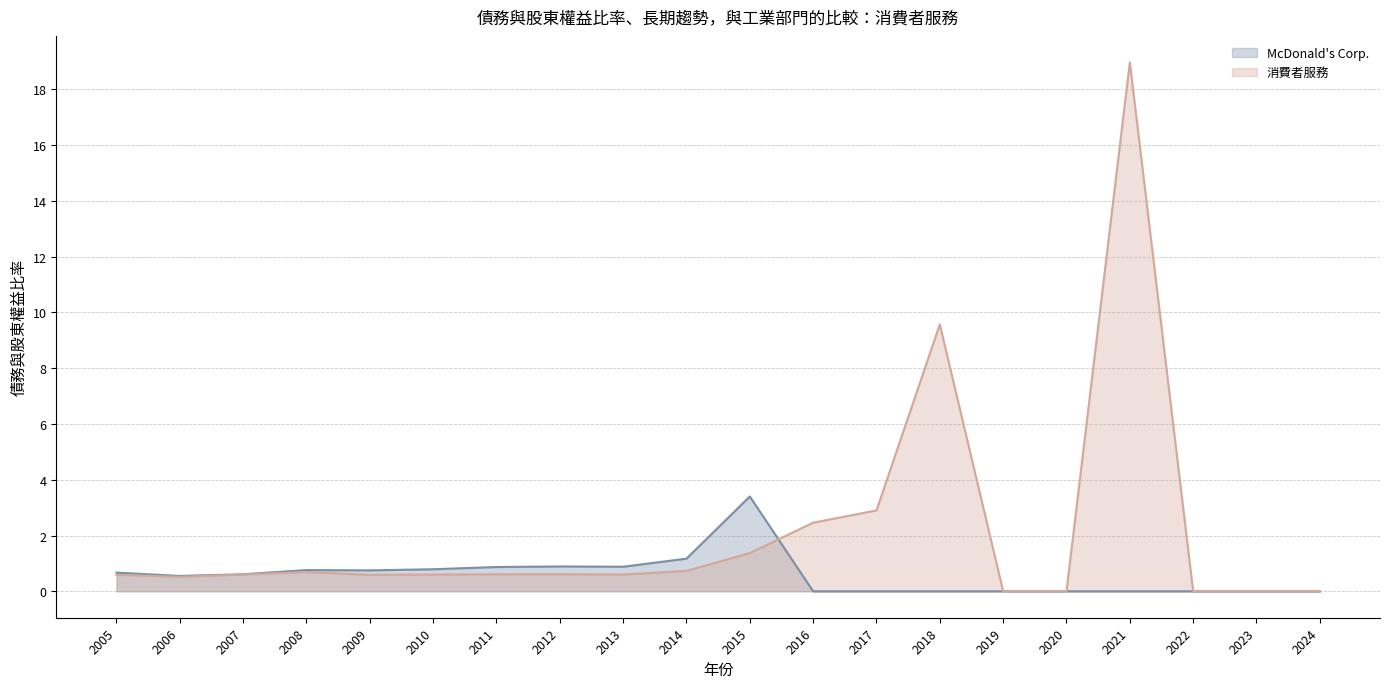

What are all the series names shown in the legend?

McDonald's Corp., 消費者服務